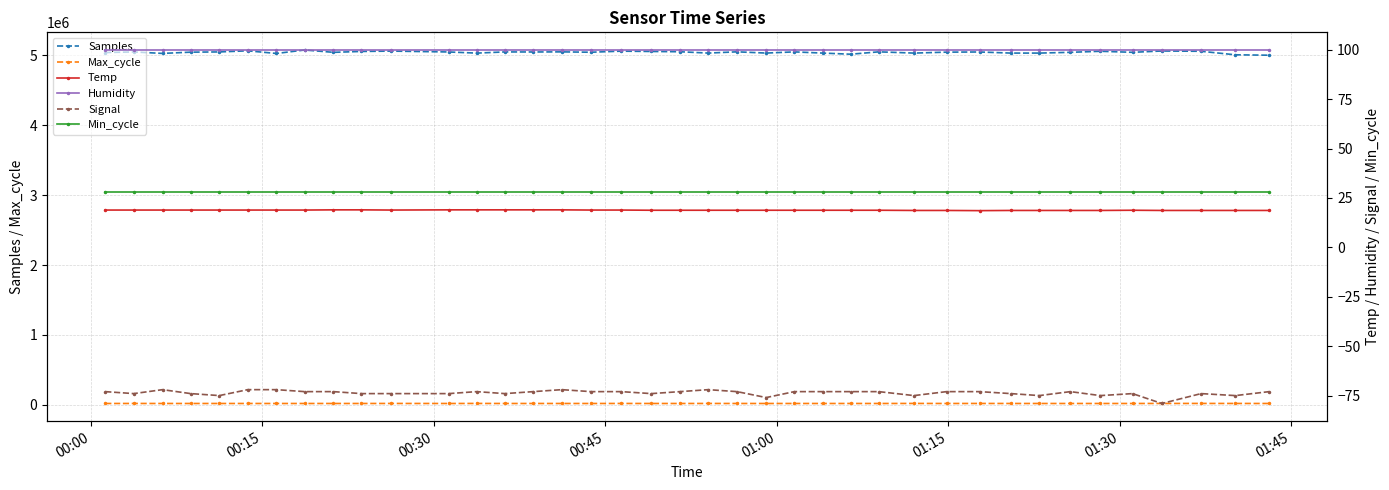

True or false: Samples has more than 2 interior local peaks.

True